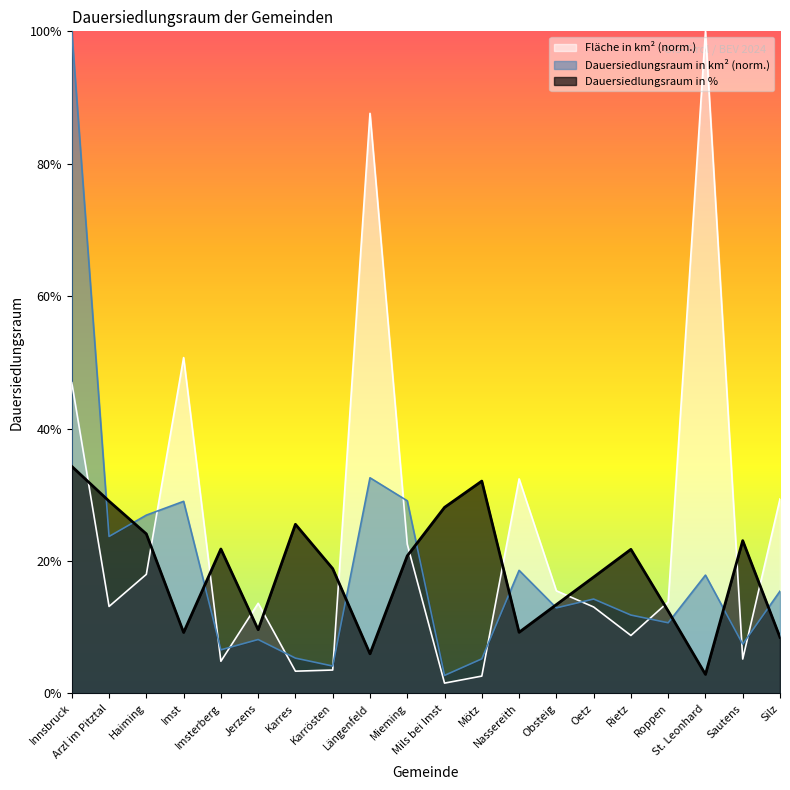

List the series in order of their peak value, lowest first.

Dauersiedlungsraum in %, Fläche in km², Dauersiedlungsraum in km²